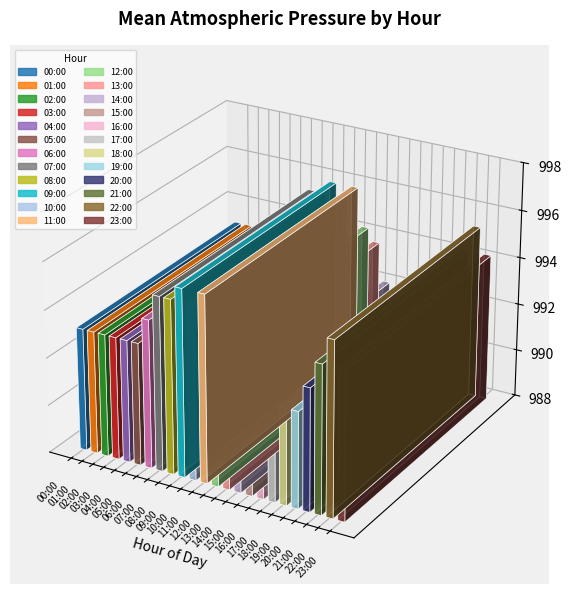

The chart shows a value of 483.0 at 23:00. True or false?

False